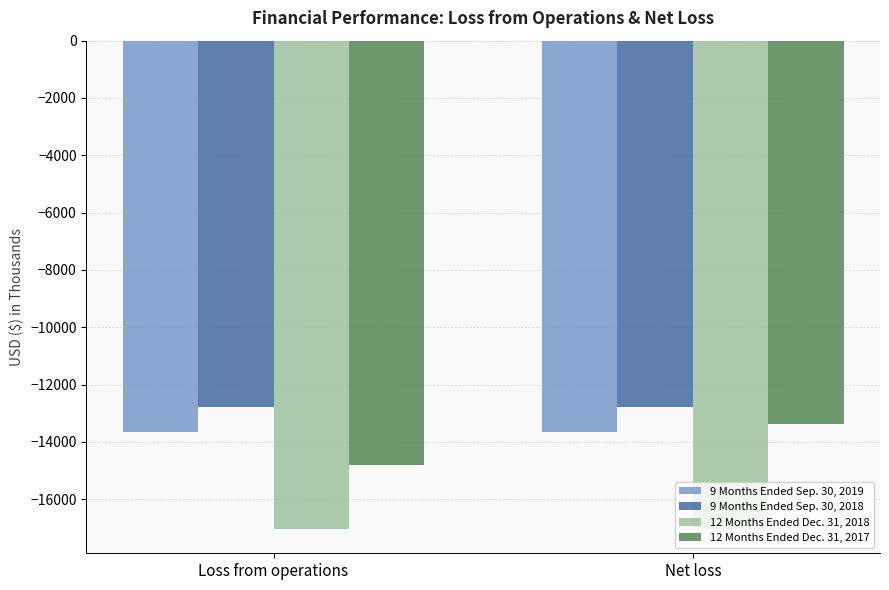

What is the spread (max minus min) of values at Loss from operations?

4253